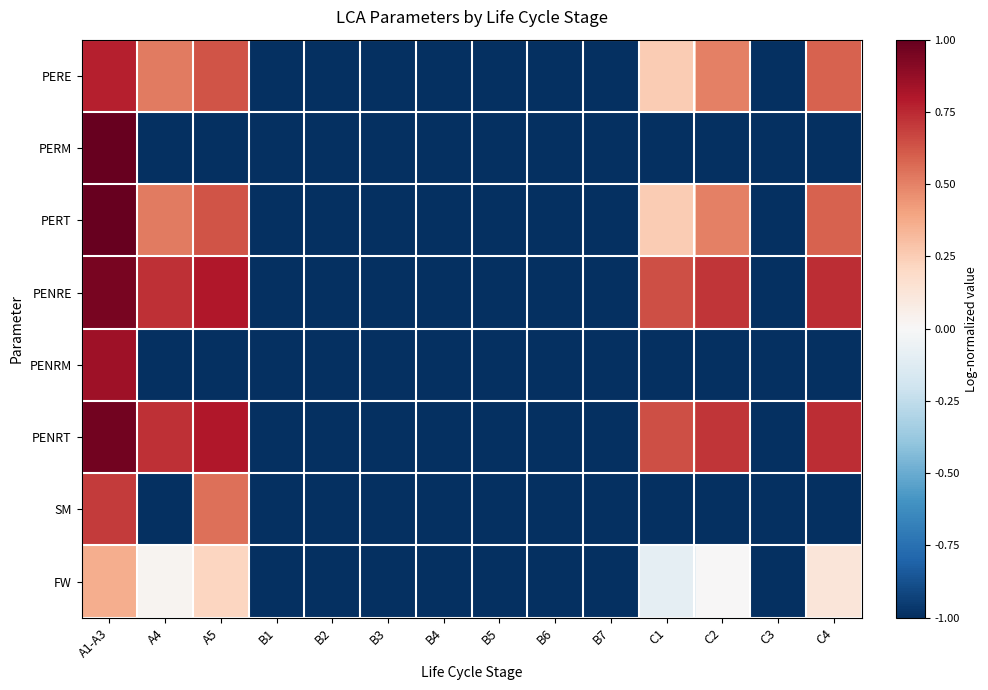

At how many categories does at least one series exceed 0?

6